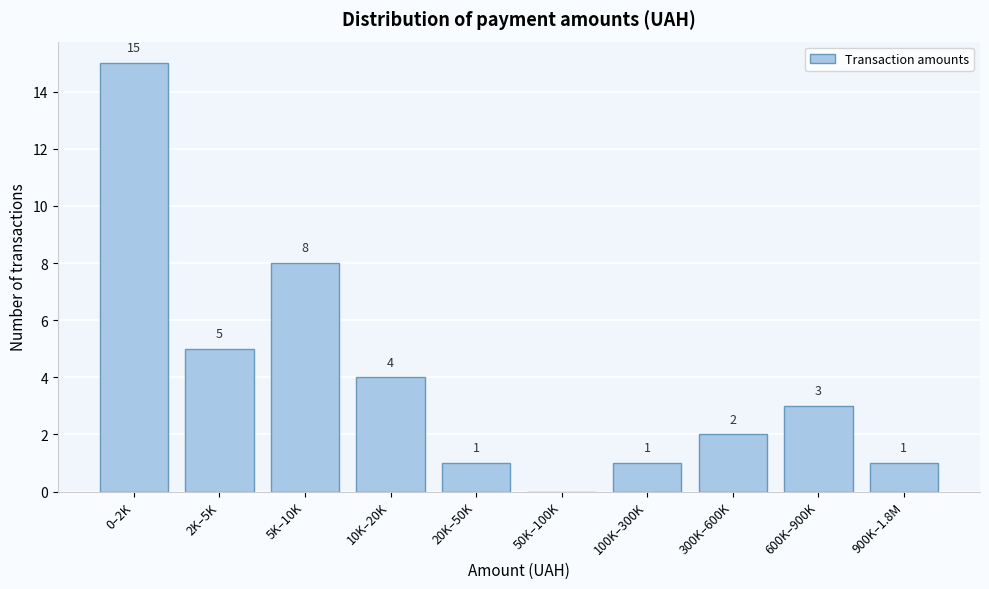

Reading right to left, transcribe all the data shown in this chart.

900K–1.8M=1	600K–900K=3	300K–600K=2	100K–300K=1	50K–100K=0	20K–50K=1	10K–20K=4	5K–10K=8	2K–5K=5	0–2K=15